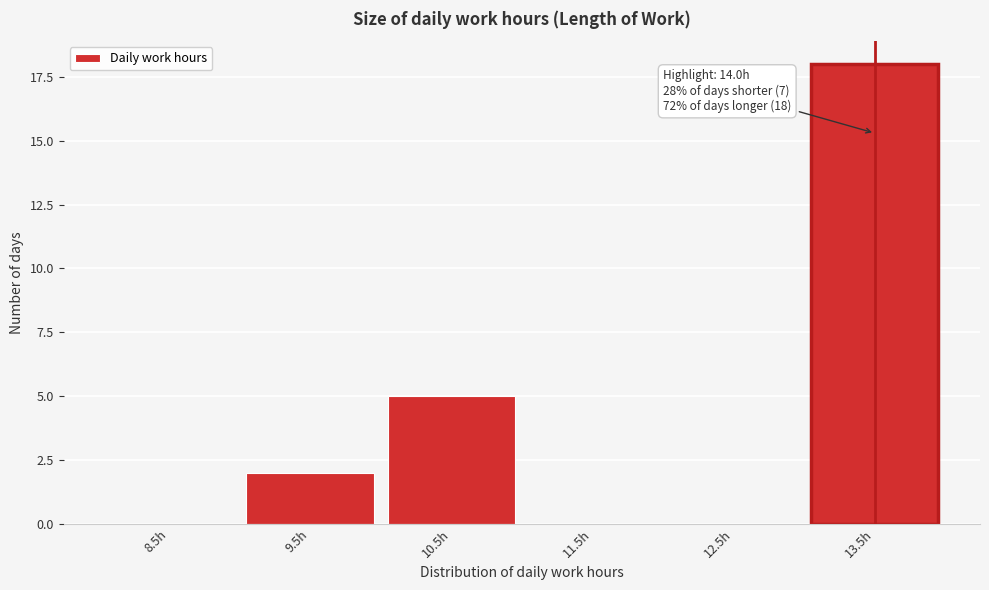

Reading left to right, transcribe all the data shown in this chart.

8.5h=0	9.5h=2	10.5h=5	11.5h=0	12.5h=0	13.5h=18